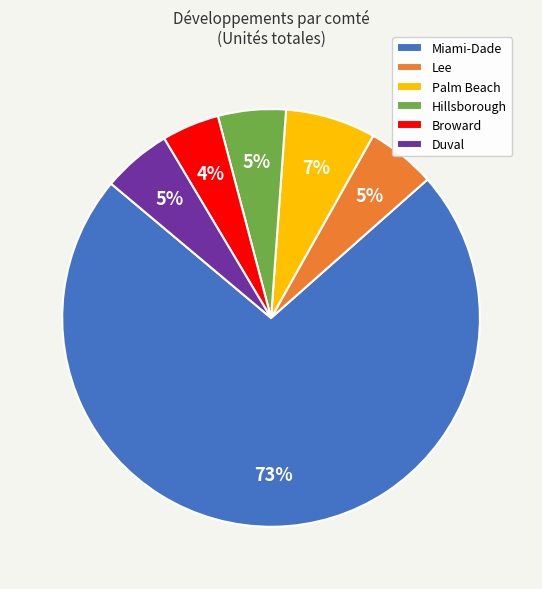

Is it true that Duval is 5% of the pie?

True